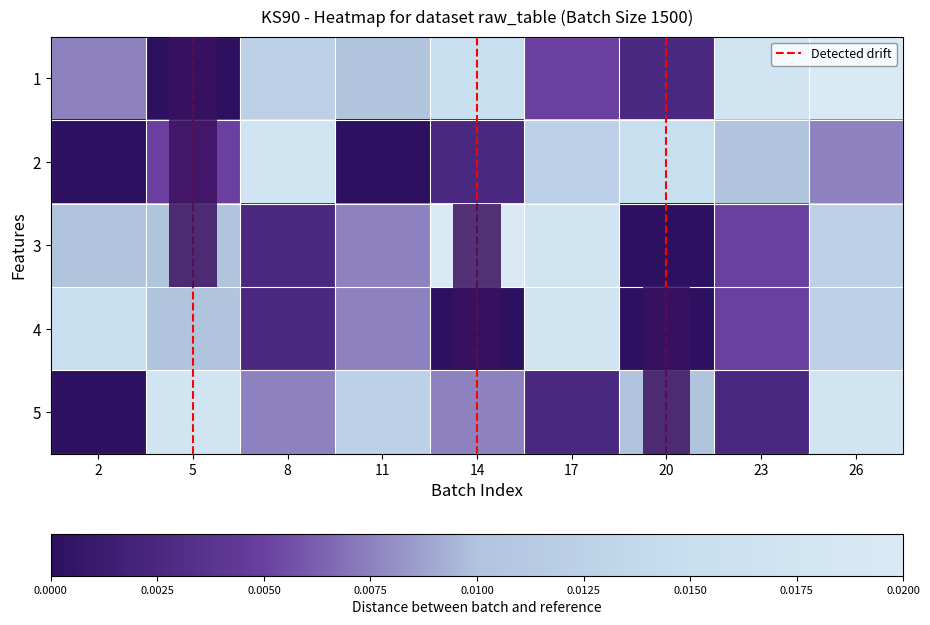

Which series has the widest spread of values?

row1